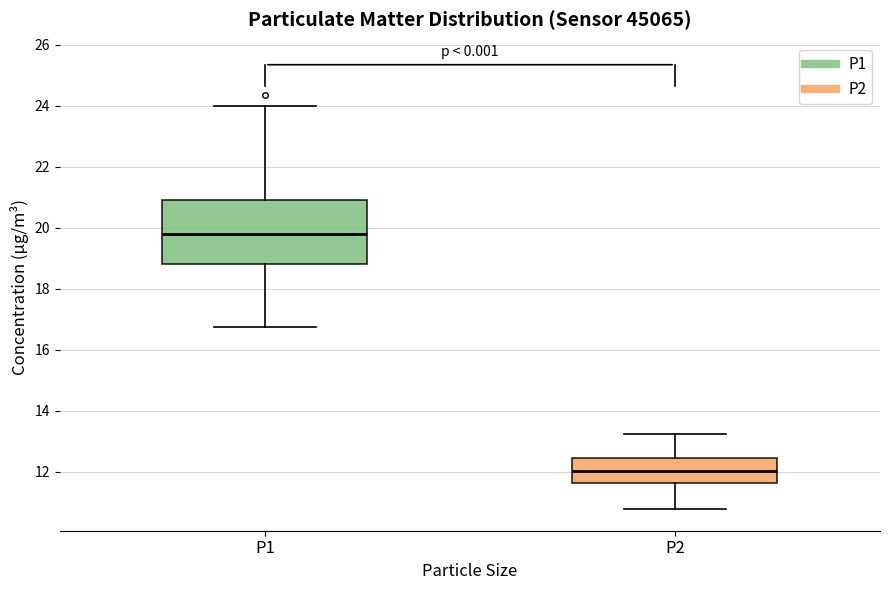

Where is the upper edge of the box for P2 on the y-axis? The values are not printed on the chart, so give them approximately, as read against the axis.

12.4